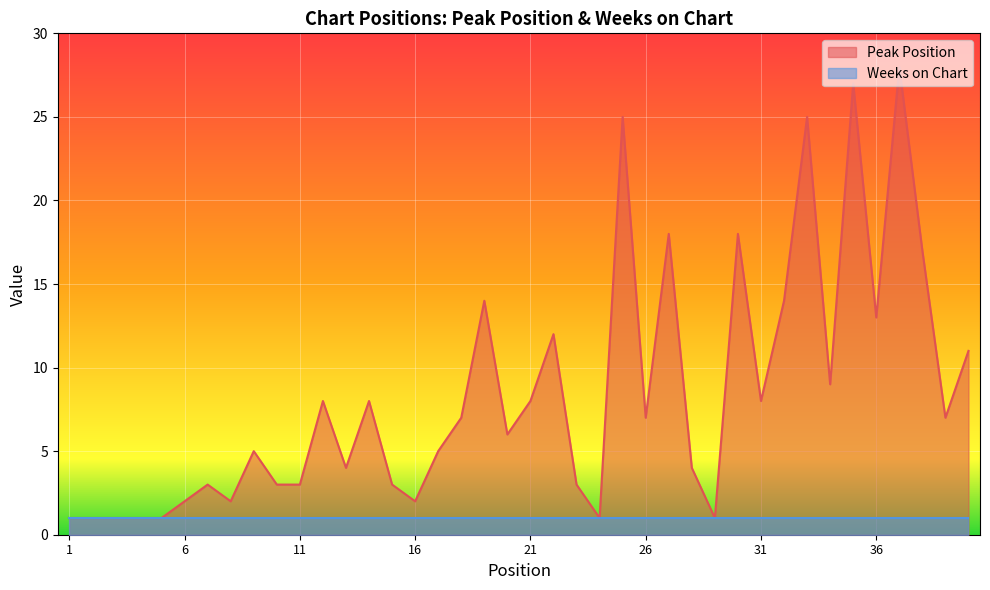

Does the chart display data point markers on the line(s)?

No